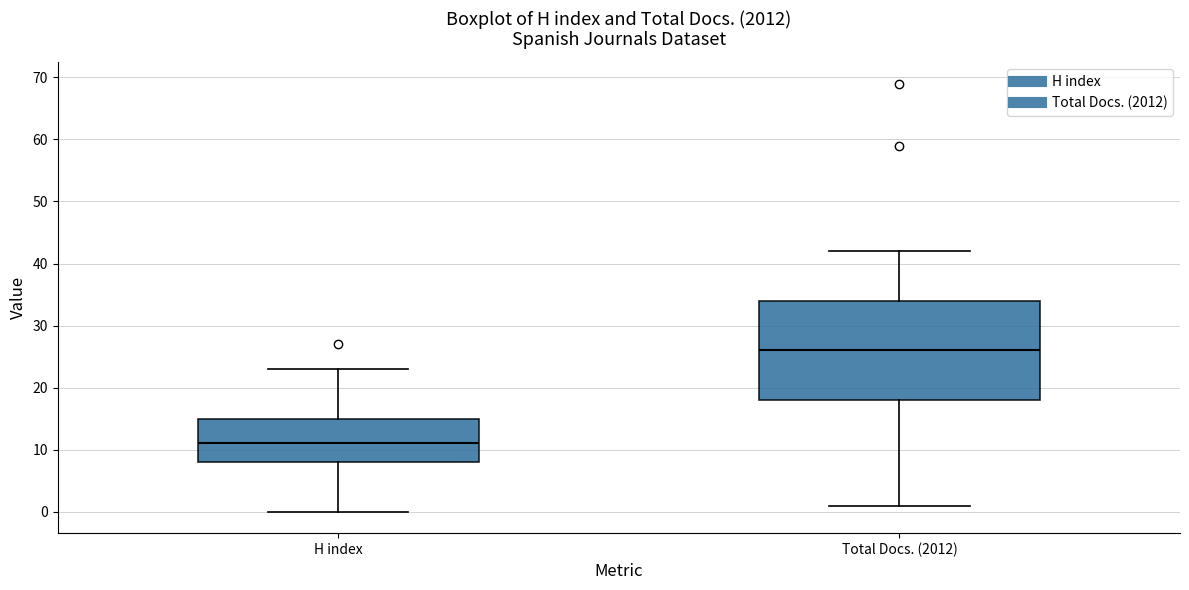

Comparing the boxes themselves (not the whiskers), which one is the tallest?

Total Docs. (2012)